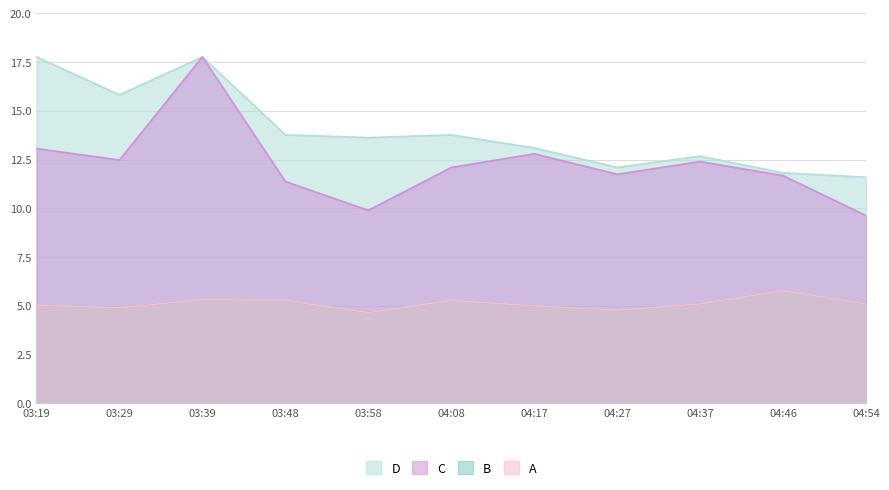

Which series has the largest total across all categories?

D